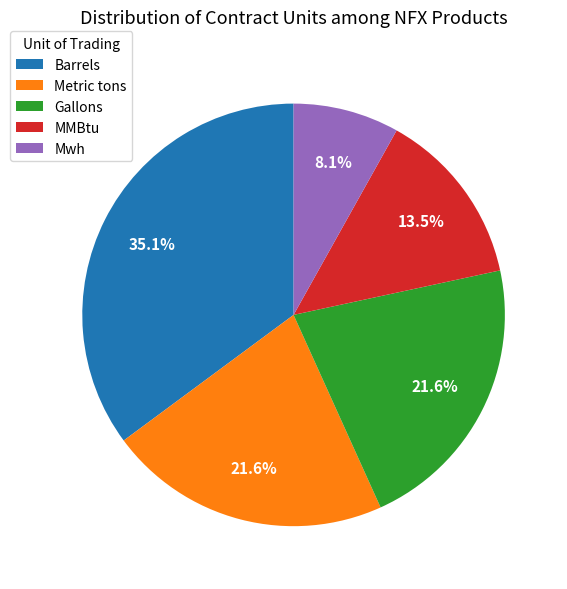

Does MMBtu represent more than half of the total?

No